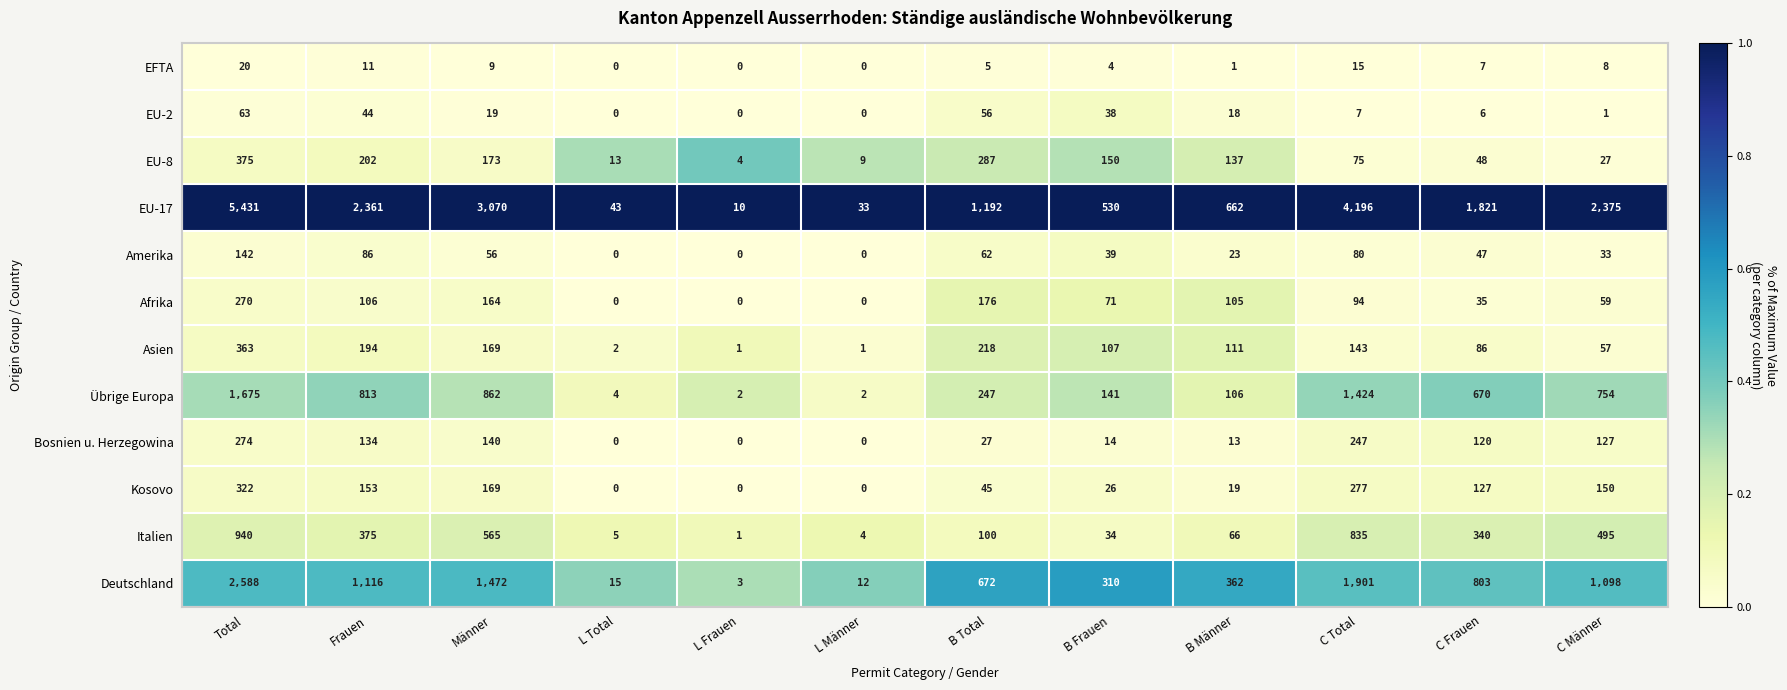

What is the approximate value of EU-8 at B Männer, to the nearest 5?

135